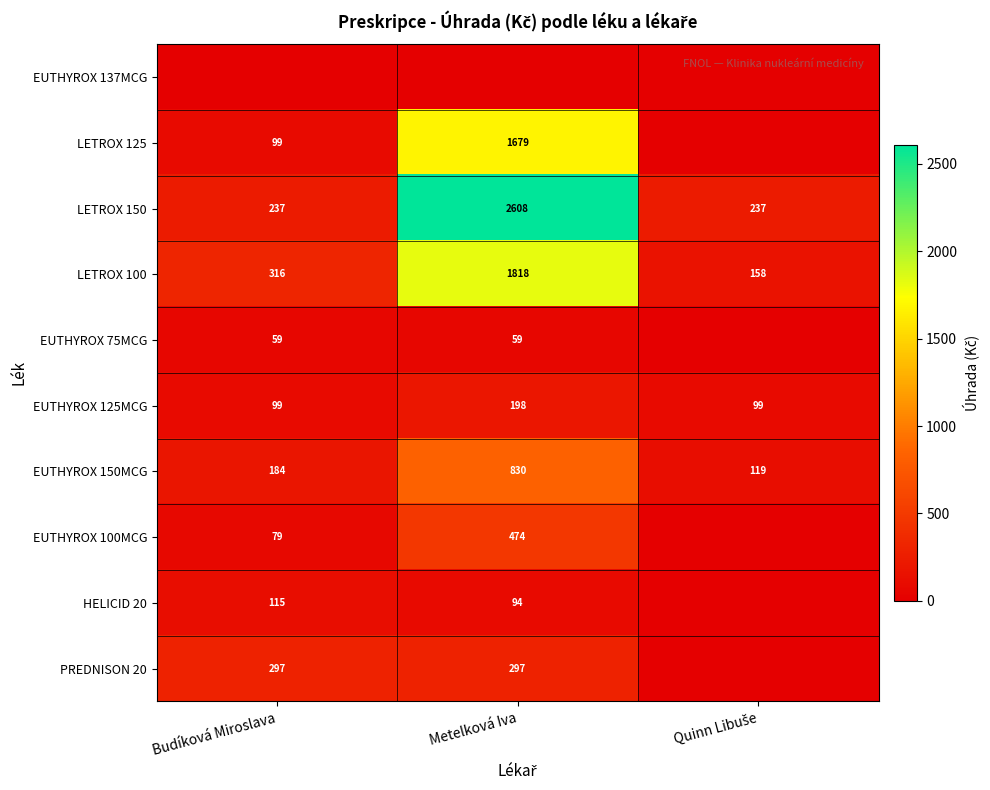

True or false: EUTHYROX 100MCG has a value of 129 at Budíková Miroslava.

False